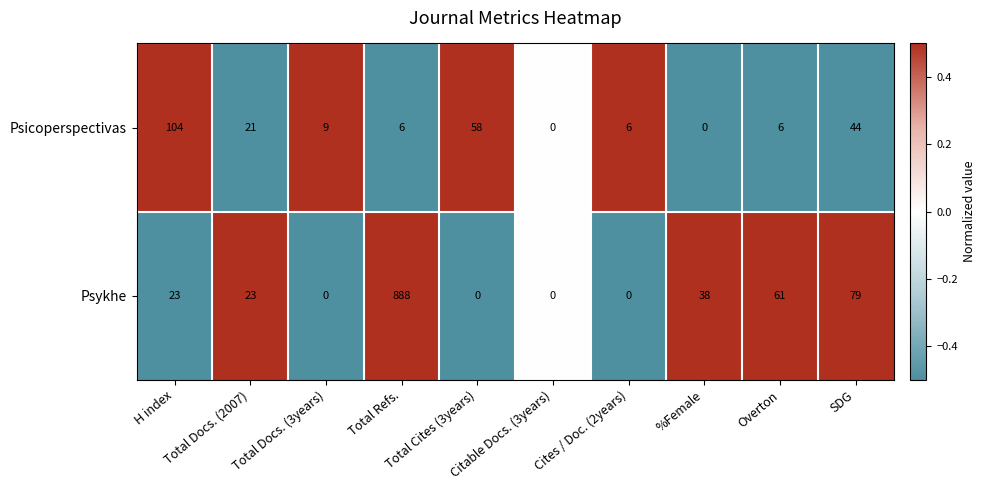

Which category has the highest value across all series?

Total Refs.